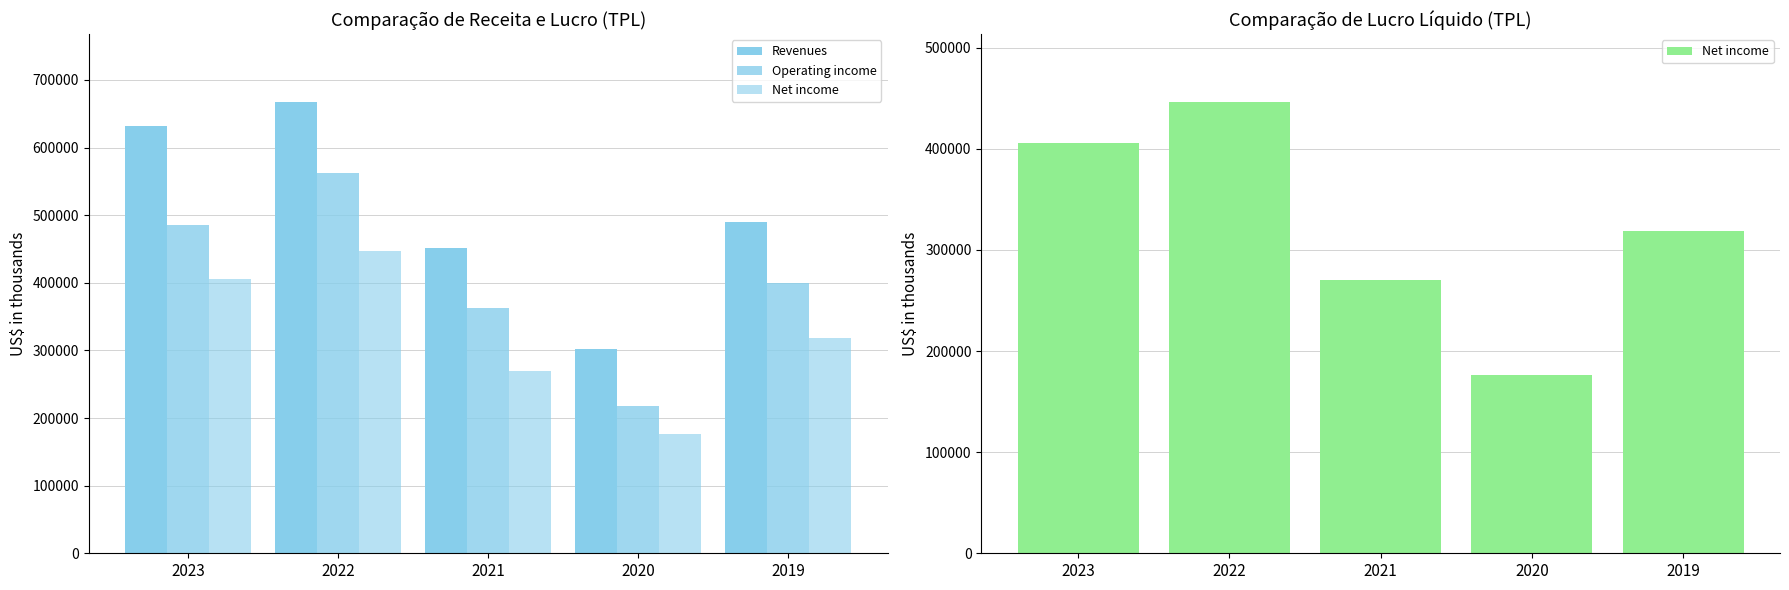

Which label corresponds to the largest value in the chart?

2022